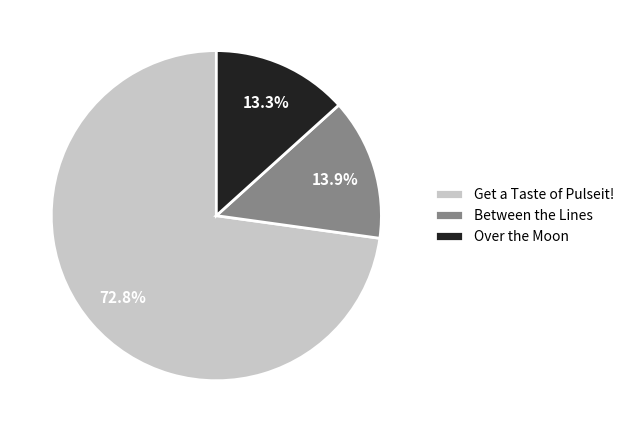

To the nearest percent, what is the difference between the Between the Lines and Over the Moon slice percentages?

1%